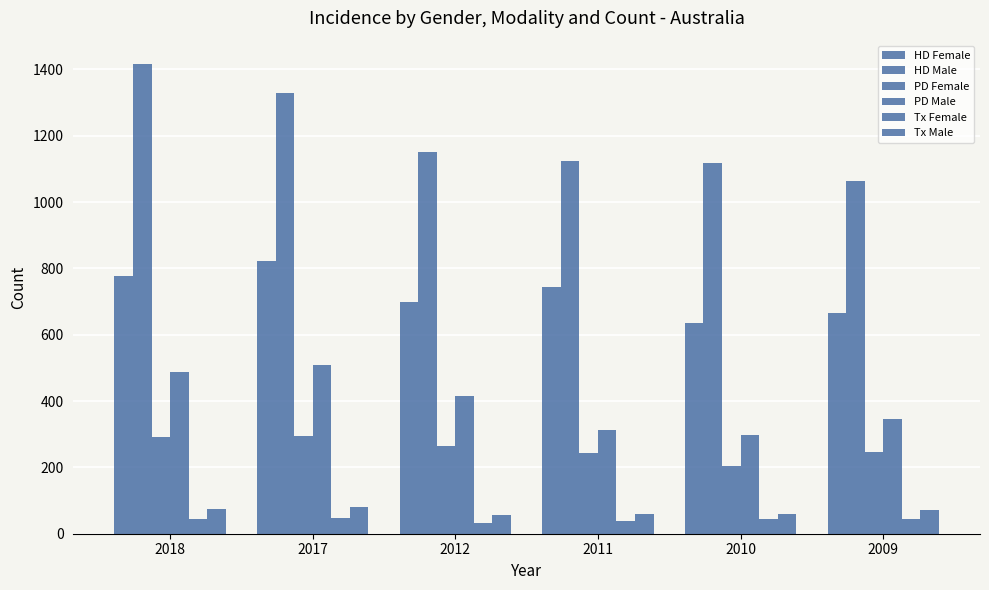

Rank the series by their maximum value, from highest to lowest.

HD Male, HD Female, PD Male, PD Female, Tx Male, Tx Female